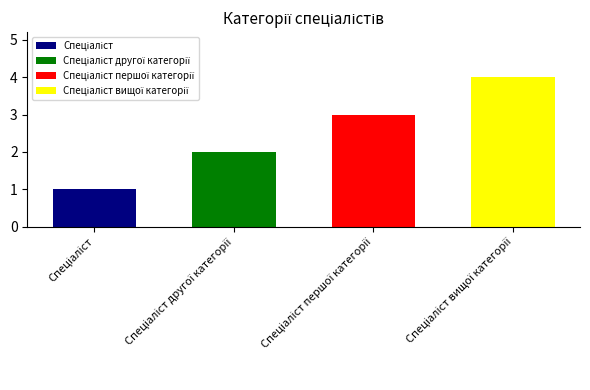

Which label corresponds to the smallest value in the chart?

Спеціаліст